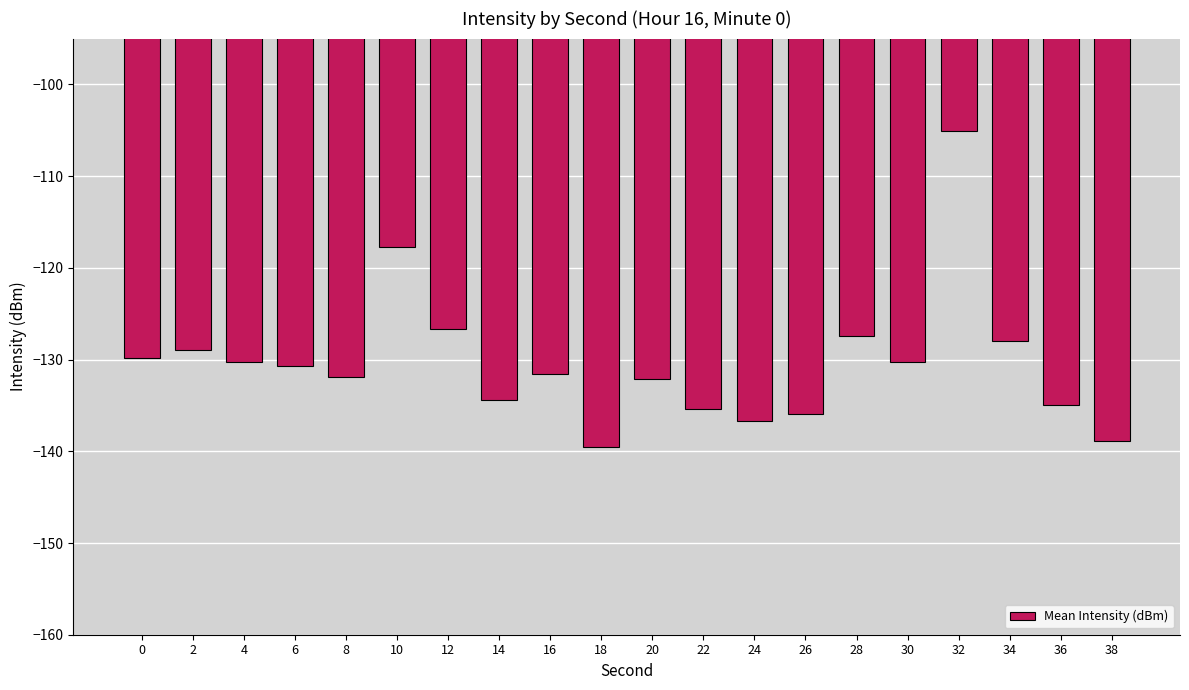

What is the maximum value shown in the chart?

-105.1